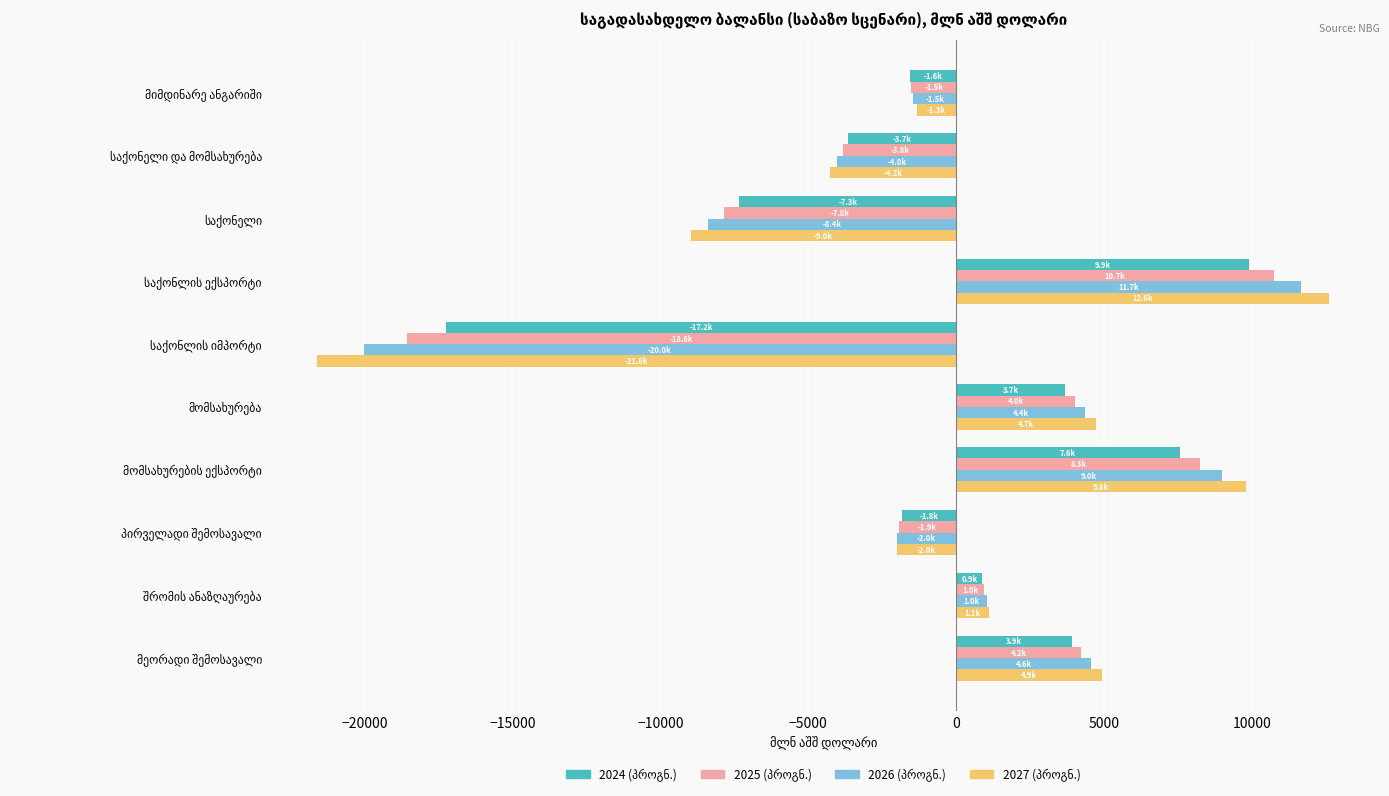

What is the maximum value shown in the chart?

12613.8